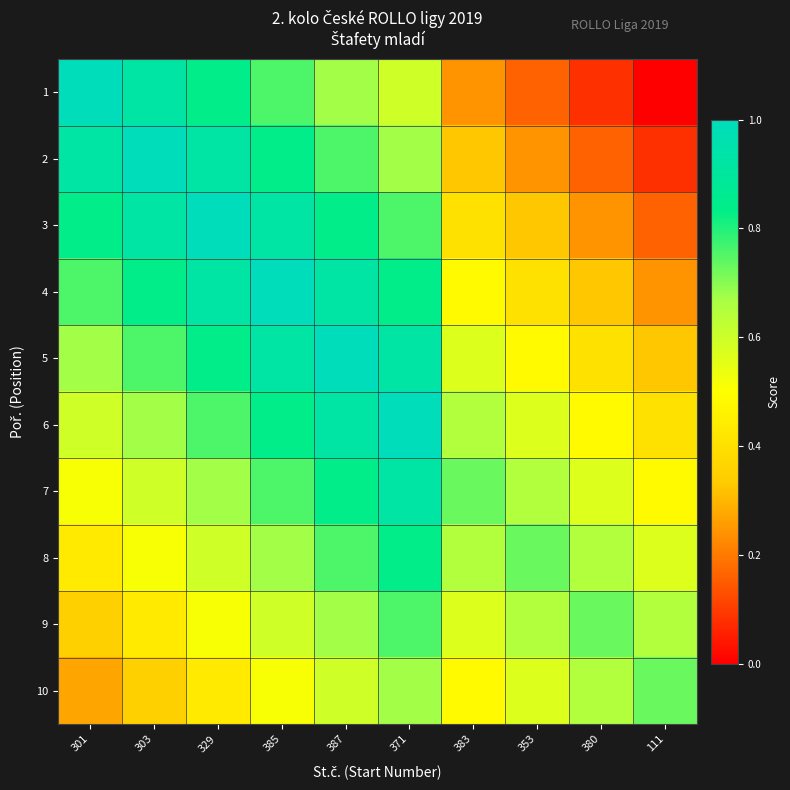

How many data points does each series have?

10